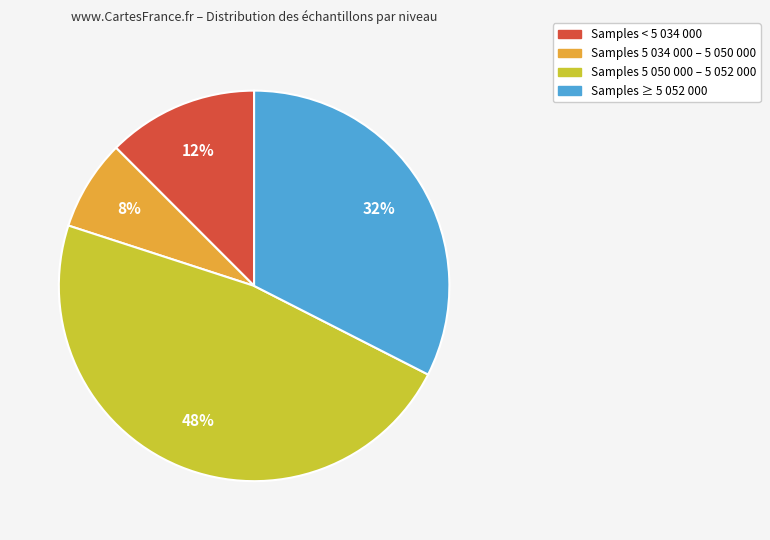

Between Samples ≥ 5 052 000 and Samples 5 034 000 – 5 050 000, which is larger?

Samples ≥ 5 052 000